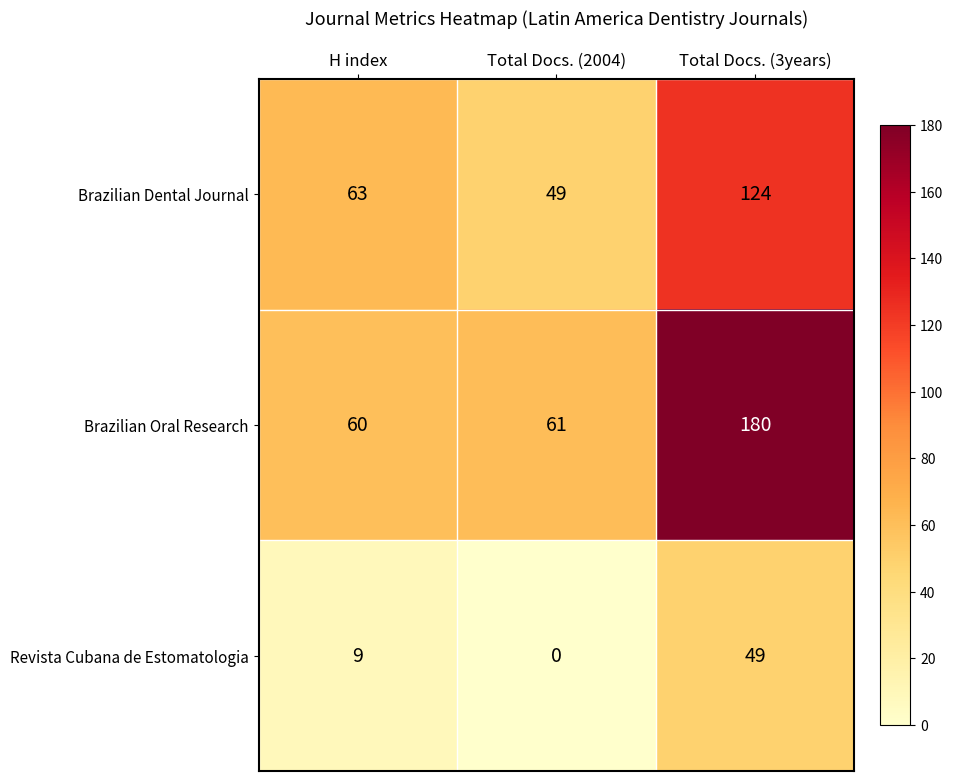

At H index, list the series in order from smallest to largest.

Revista Cubana de Estomatologia, Brazilian Oral Research, Brazilian Dental Journal